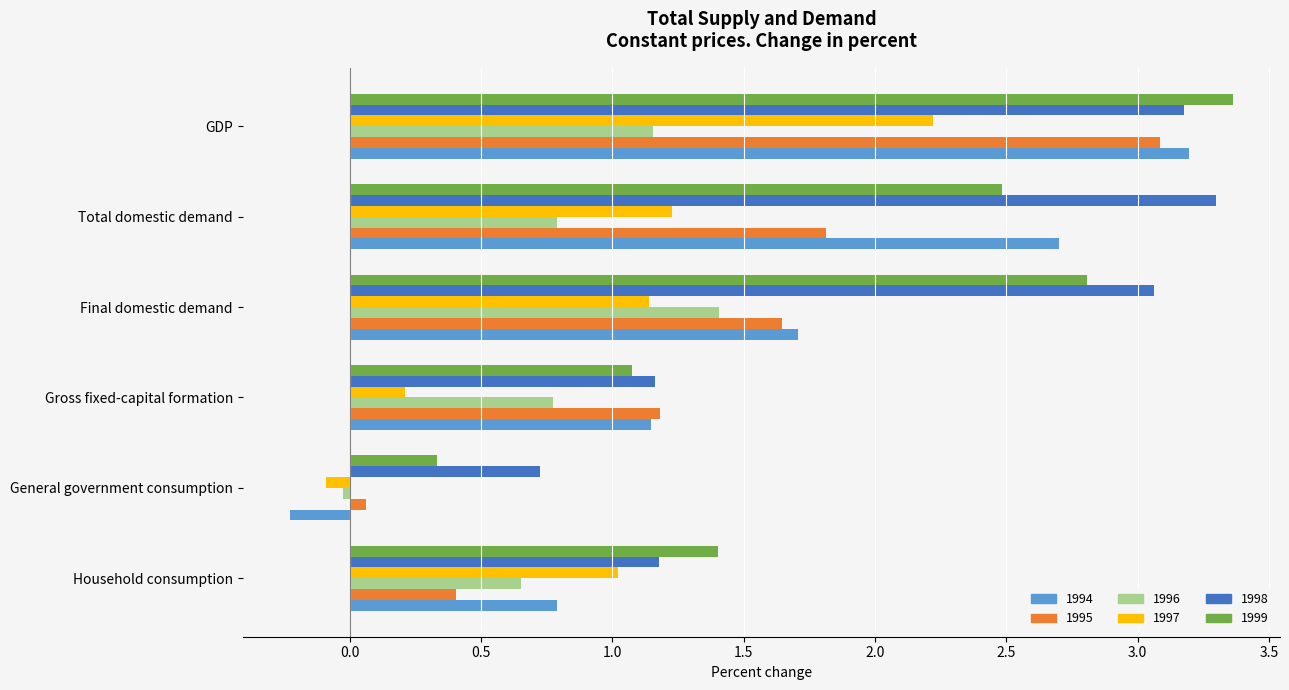

List the labels in order of 1999 value, largest first.

GDP, Final domestic demand, Total domestic demand, Household consumption, Gross fixed-capital formation, General government consumption